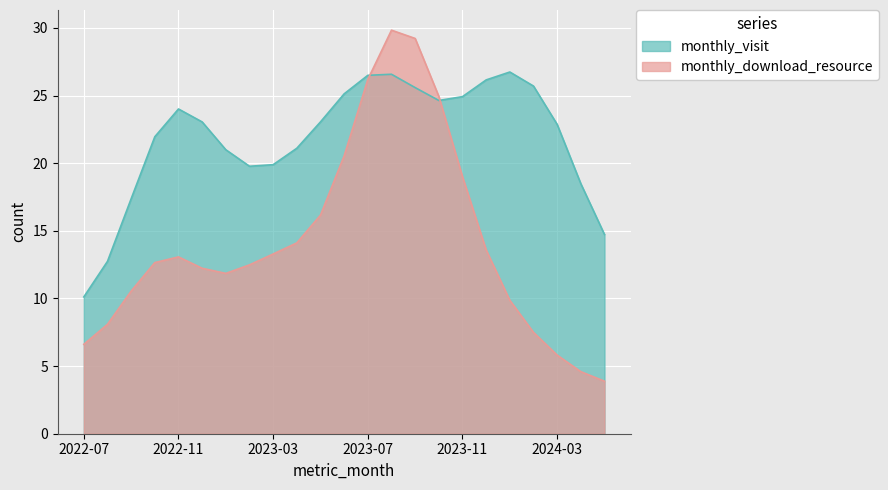

Does the chart display data point markers on the line(s)?

No